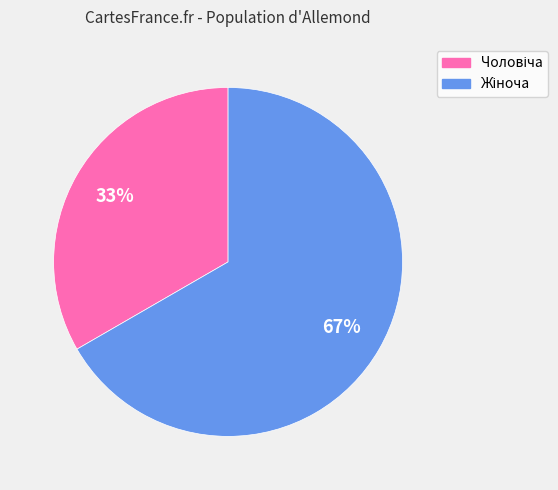

Does any single category account for the majority?

Yes